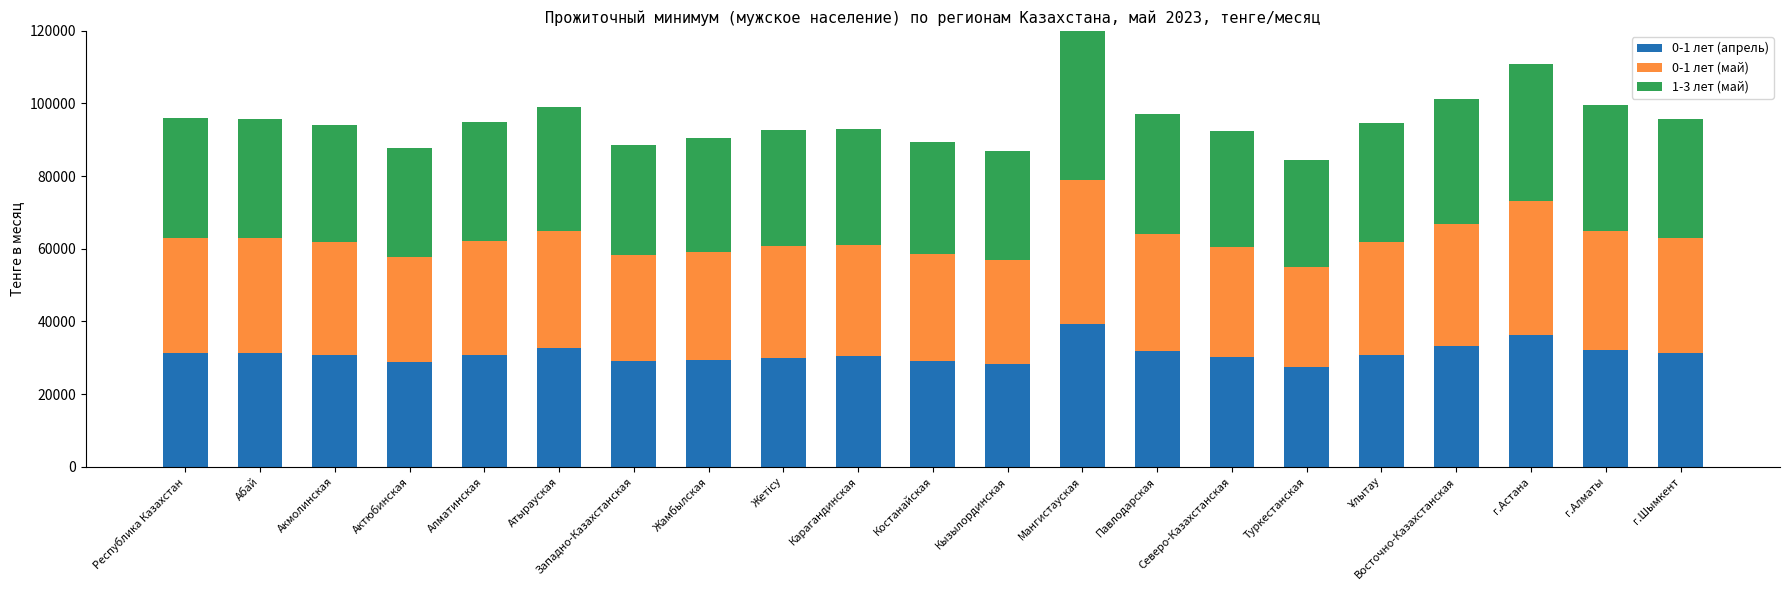

Count the number of categories in the chart.

21